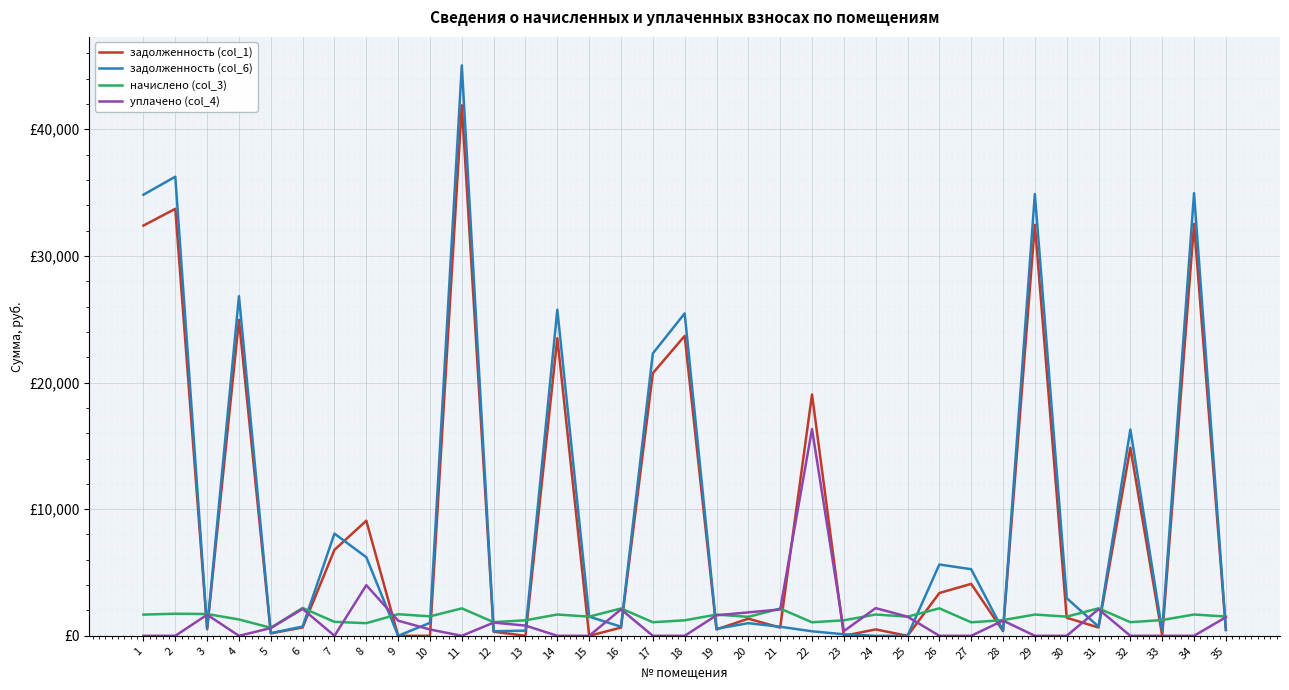

List the labels in order of уплачено (col_4) value, largest first.

22, 8, 24, 6, 31, 16, 21, 20, 3, 19, 25, 35, 28, 9, 12, 13, 5, 10, 23, 1, 2, 4, 7, 11, 14, 15, 17, 18, 26, 27, 29, 30, 32, 33, 34